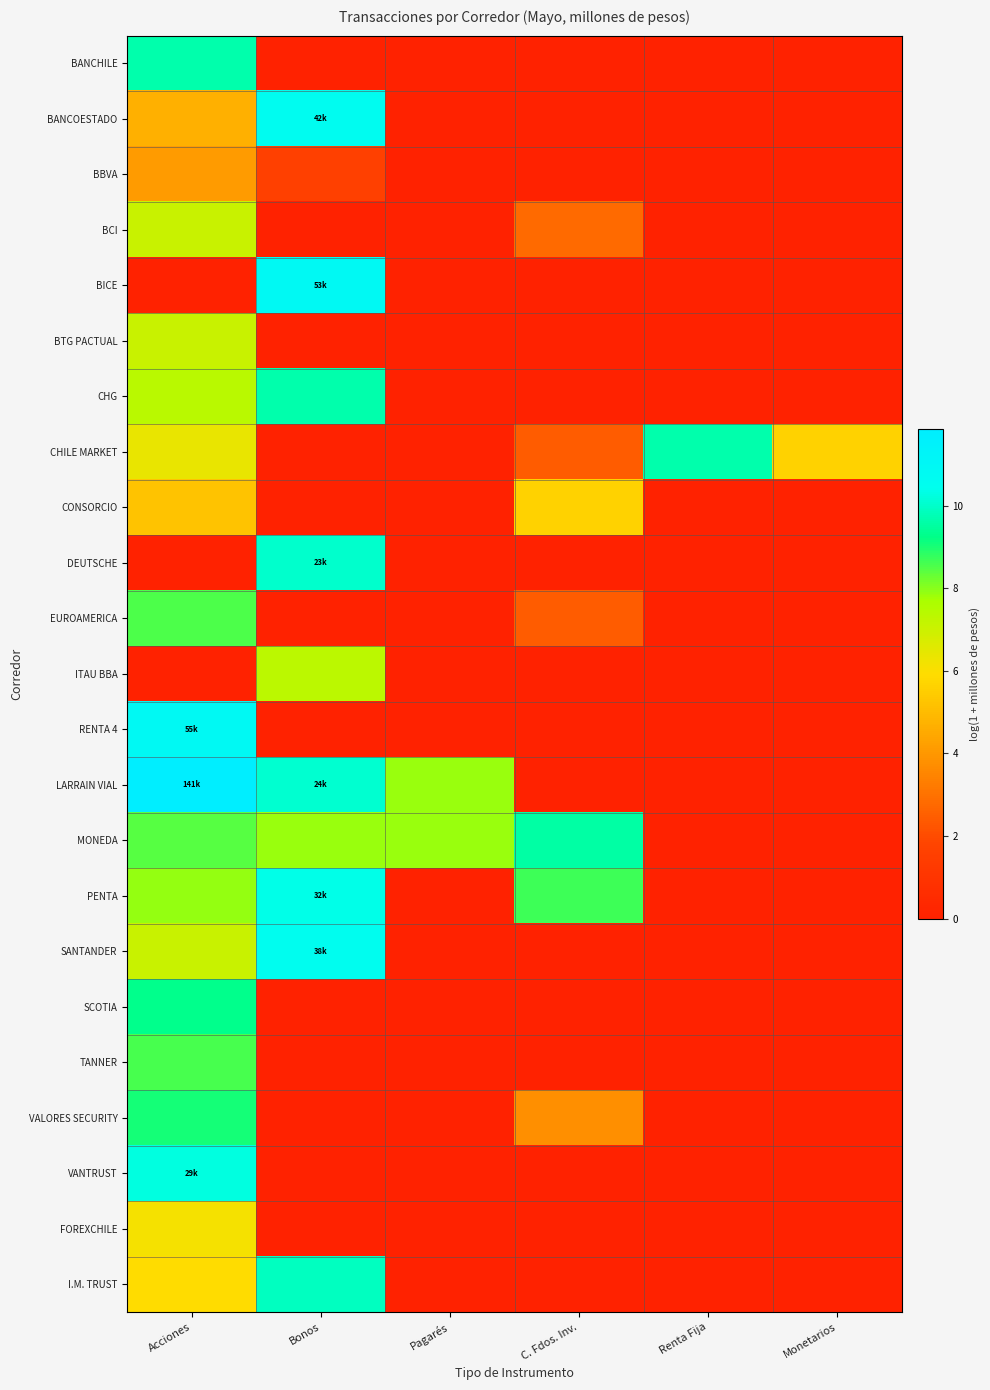

Which category has the highest value across all series?

Acciones